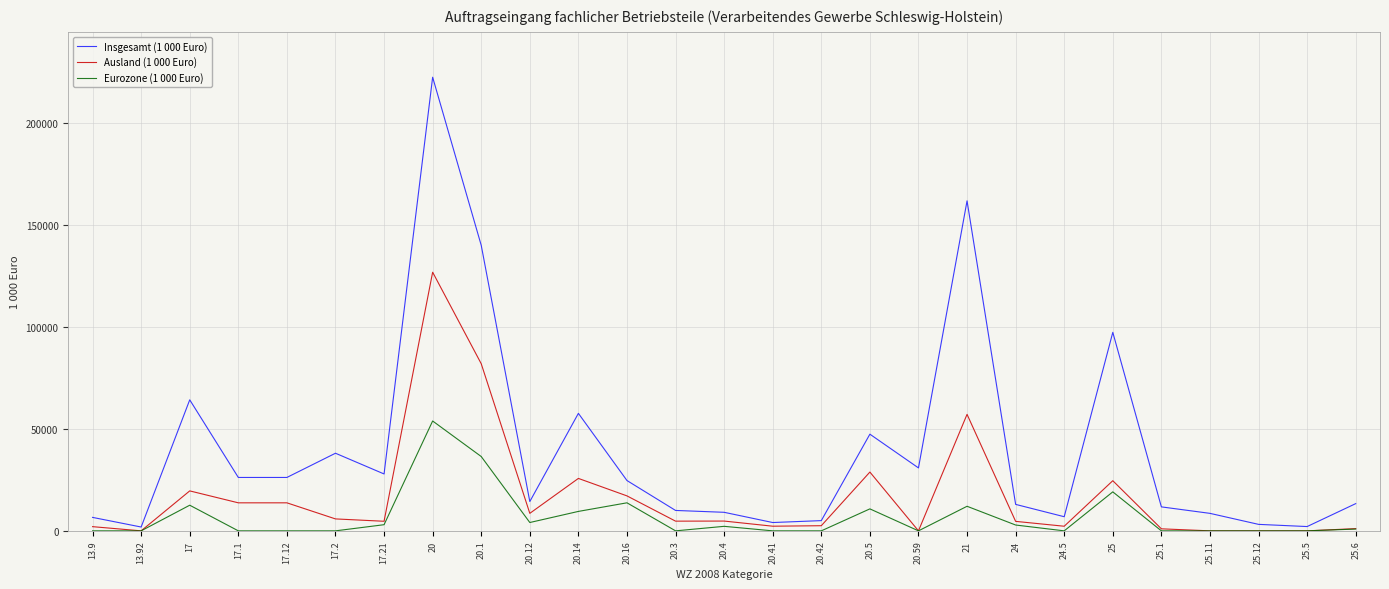

List the series in order of their overall mean, lowest first.

Eurozone (1 000 Euro), Ausland (1 000 Euro), Insgesamt (1 000 Euro)